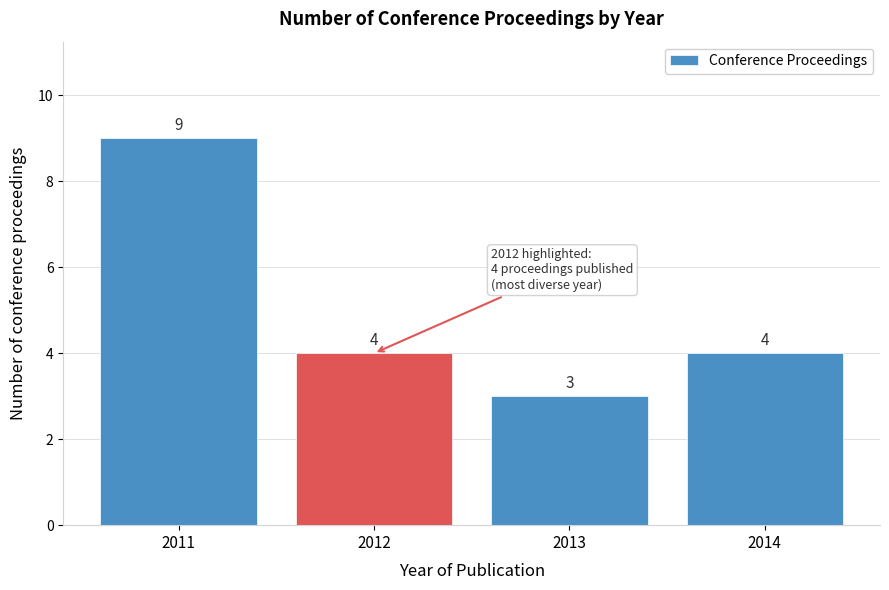

Reading right to left, extract all data points from this chart.

2014=4	2013=3	2012=4	2011=9